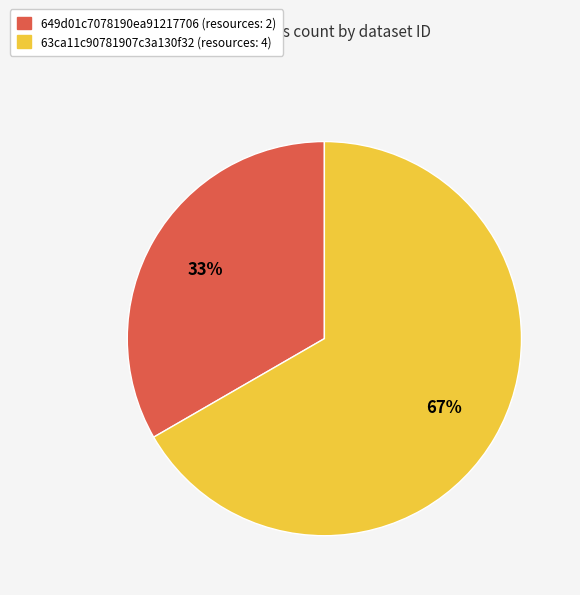

What is the largest slice in the pie chart?

63ca11c90781907c3a130f32